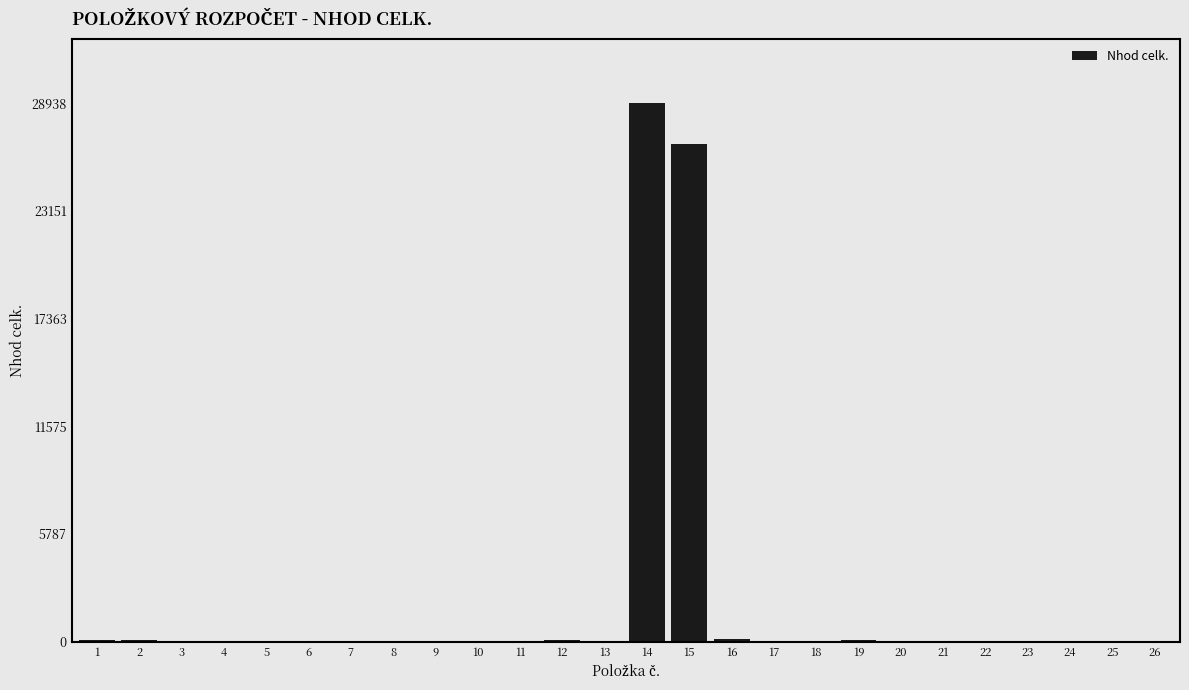

What is the maximum value shown in the chart?

28938.9